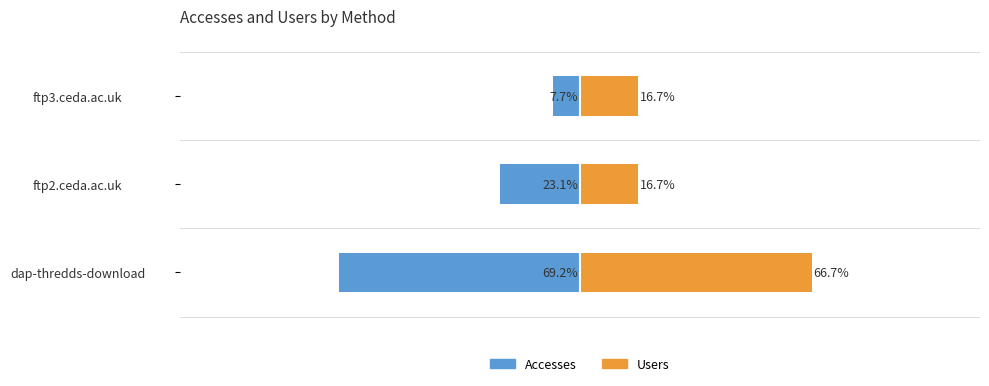

Is it true that Users equals 16.7 at ftp2.ceda.ac.uk?

True